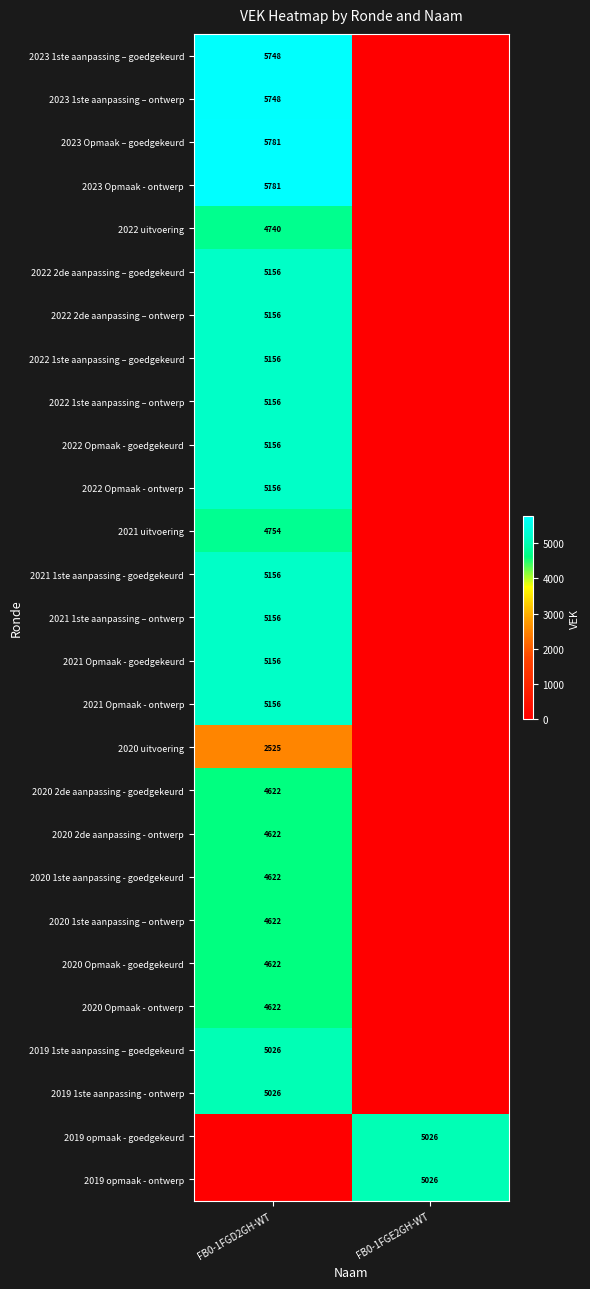

The 2023 Opmaak - ontwerp series shows 5781 at FB0-1FGD2GH-WT. True or false?

True